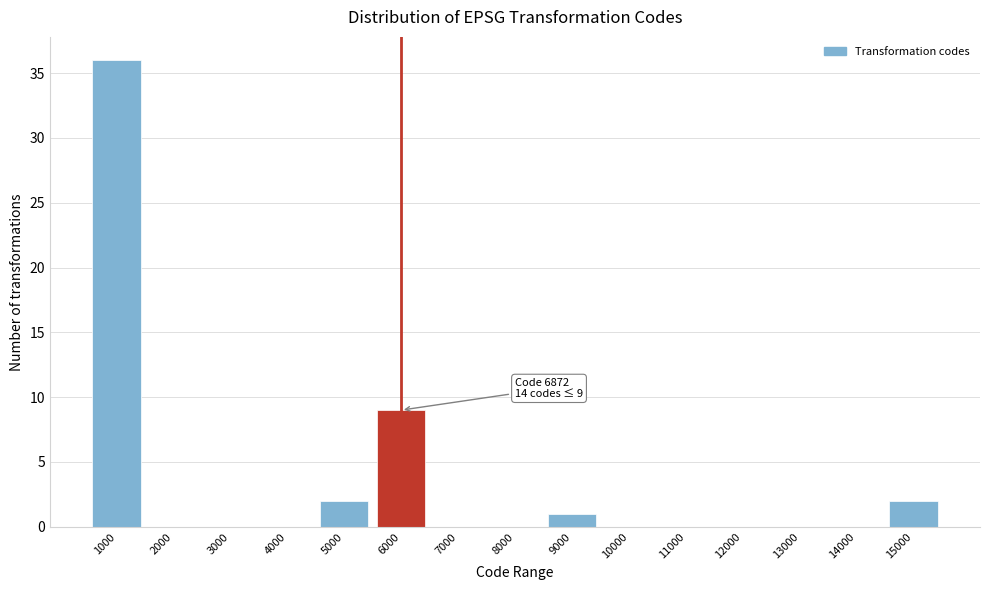

Reading left to right, list all the values displayed in this chart.

1000=36	2000=0	3000=0	4000=0	5000=2	6000=9	7000=0	8000=0	9000=1	10000=0	11000=0	12000=0	13000=0	14000=0	15000=2